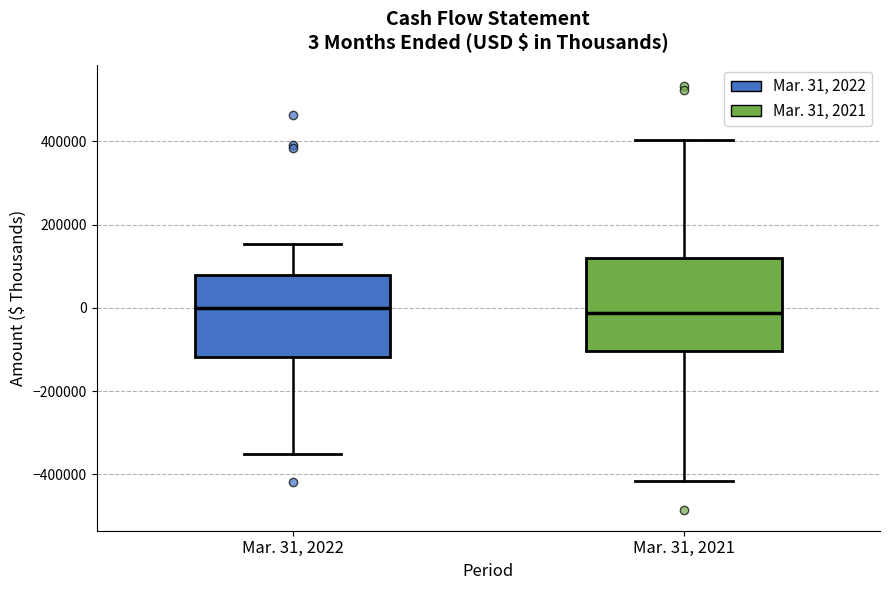

Comparing the boxes themselves (not the whiskers), which one is the tallest?

Mar. 31, 2021